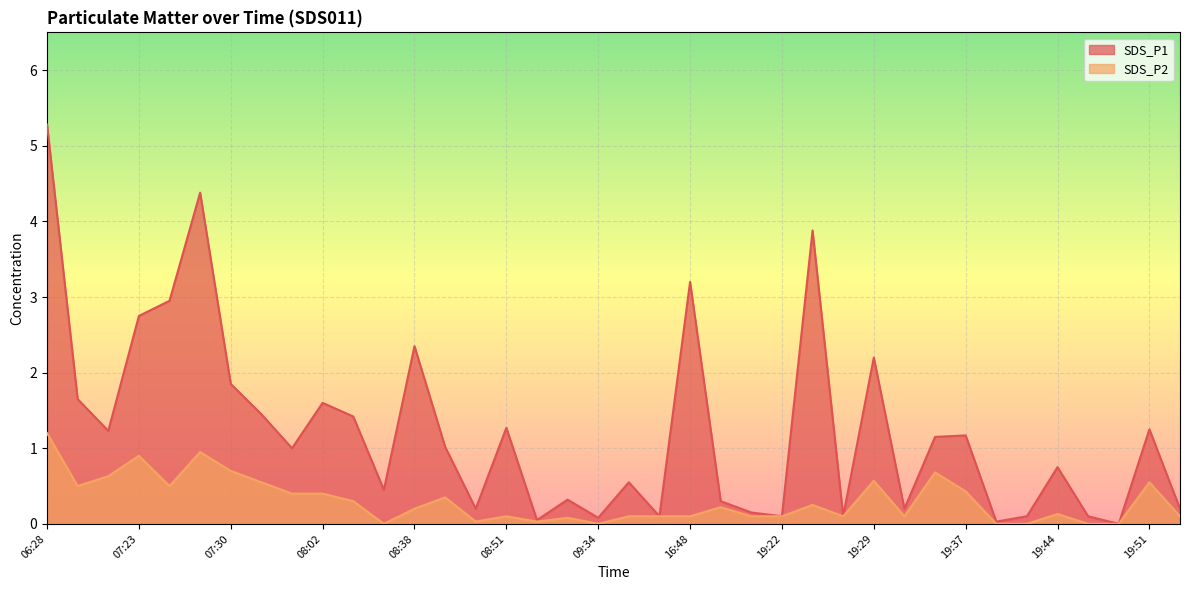

Where is the first local minimum for SDS_P1?

07:11